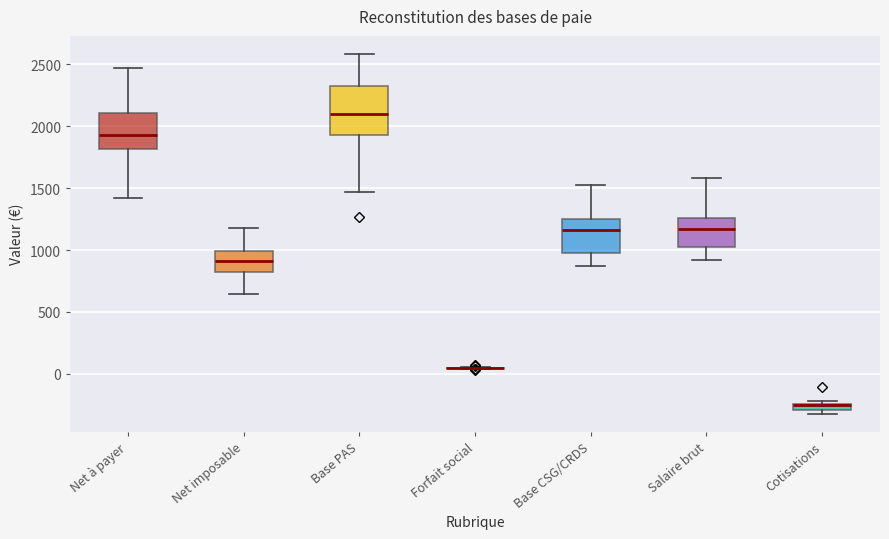

Where does the upper whisker of the box for Salaire brut end on the y-axis? The values are not printed on the chart, so give them approximately, as read against the axis.

1600